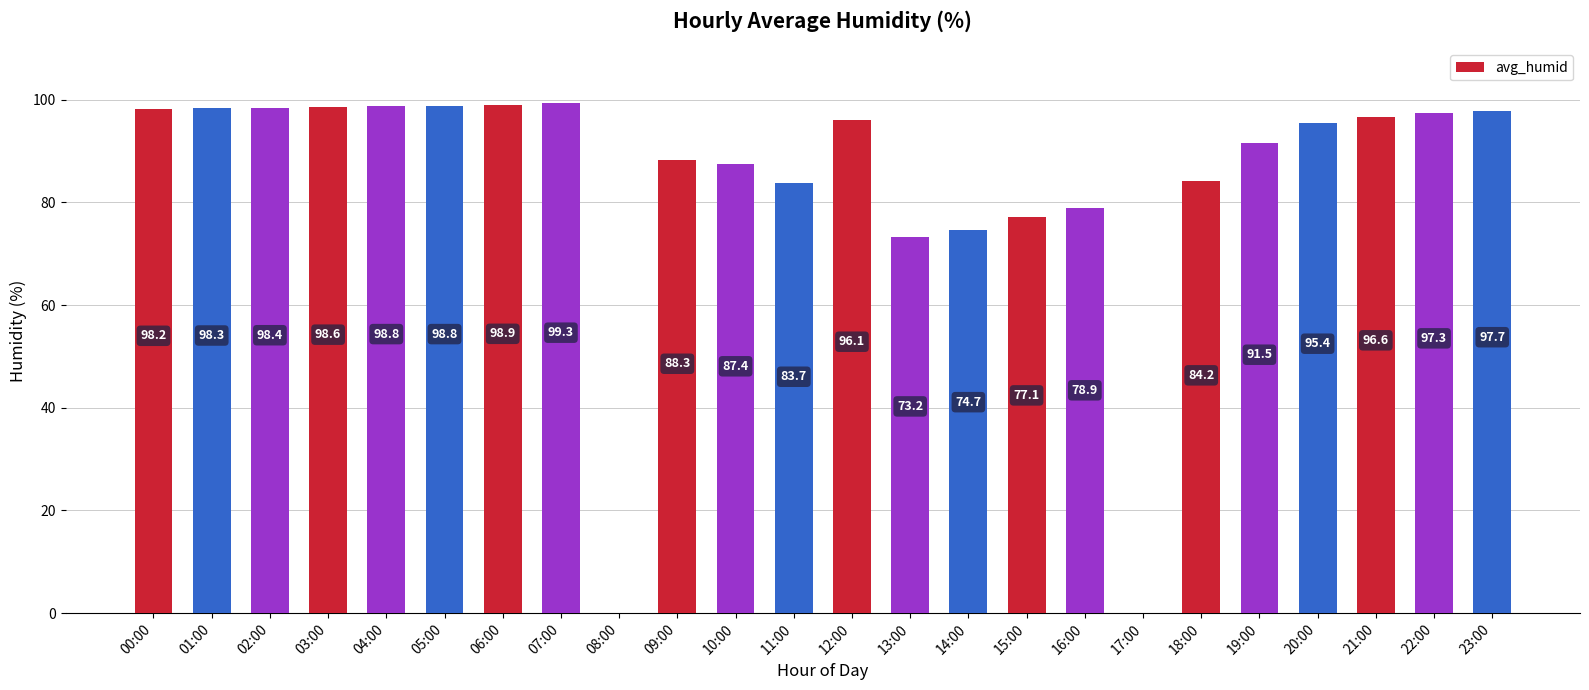

Count the number of values greater than 96.

12